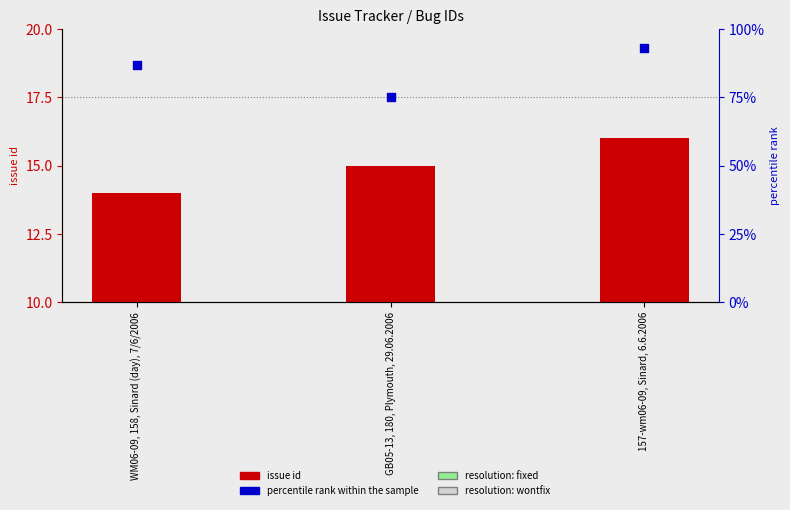

Which series has the largest total across all categories?

percentile rank within the sample